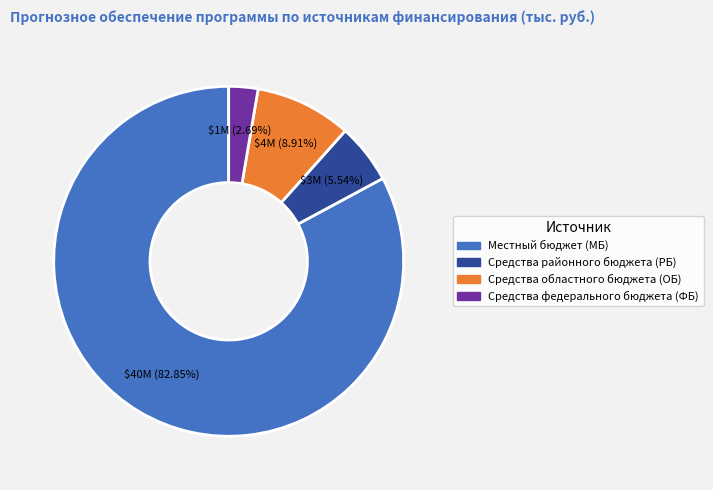

Is there any slice that represents more than half of the pie?

Yes